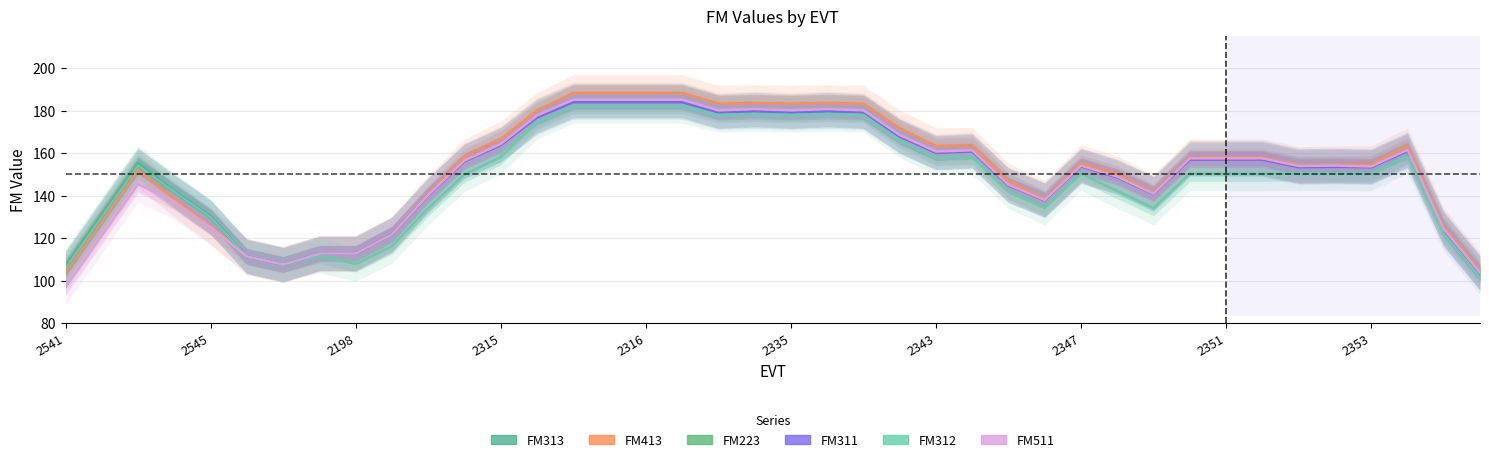

What position from the left is 33?

34